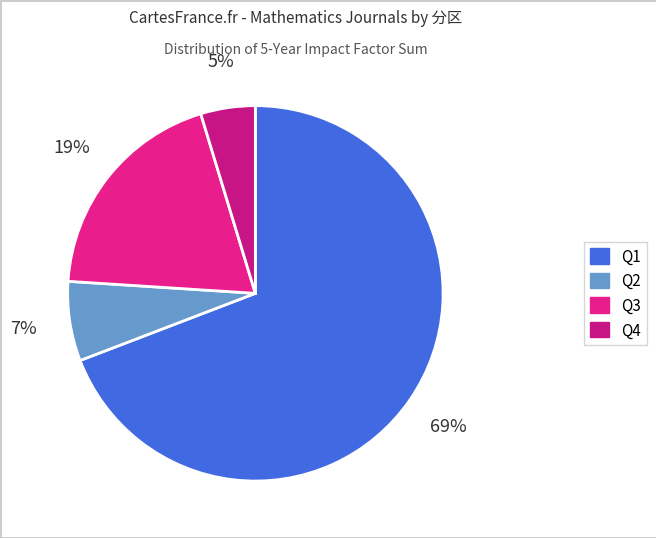

How many slices are in this pie chart?

4